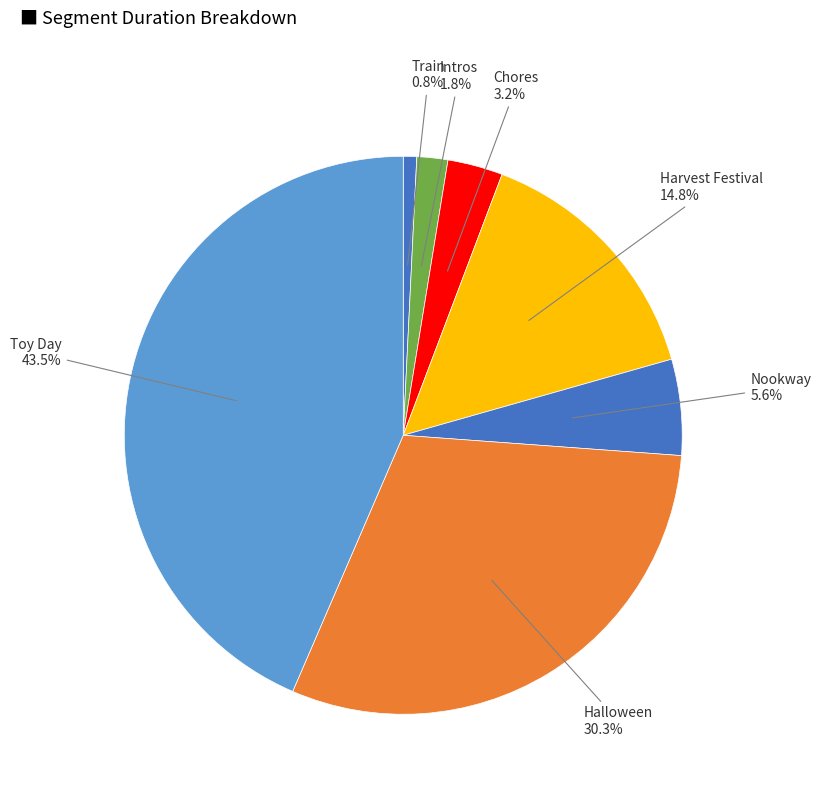

How many slices are in this pie chart?

7